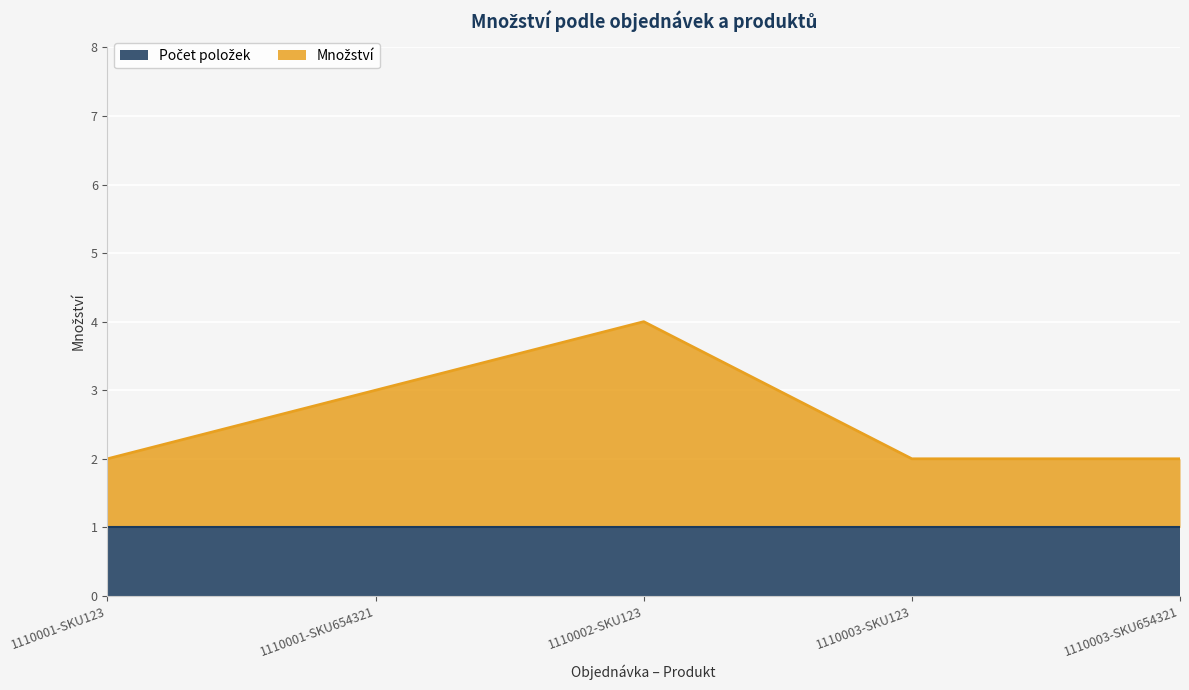

Reading left to right, what are all the values shown in this chart?

1110001-SKU123=2	1110001-SKU654321=3	1110002-SKU123=4	1110003-SKU123=2	1110003-SKU654321=2